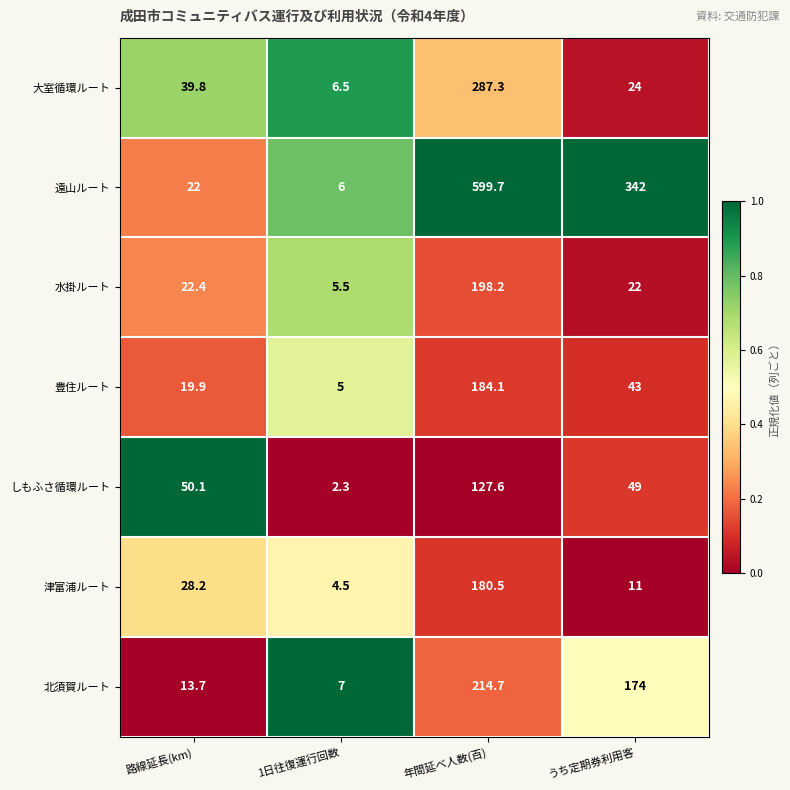

What is the difference between the highest and lowest values at うち定期券利用客?

331.0